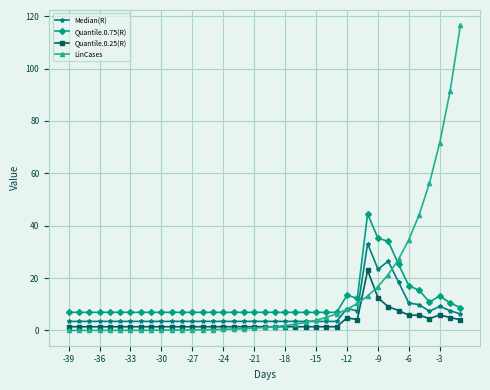

Rank the series by their maximum value, from lowest to highest.

Quantile.0.25(R), Median(R), Quantile.0.75(R), LinCases